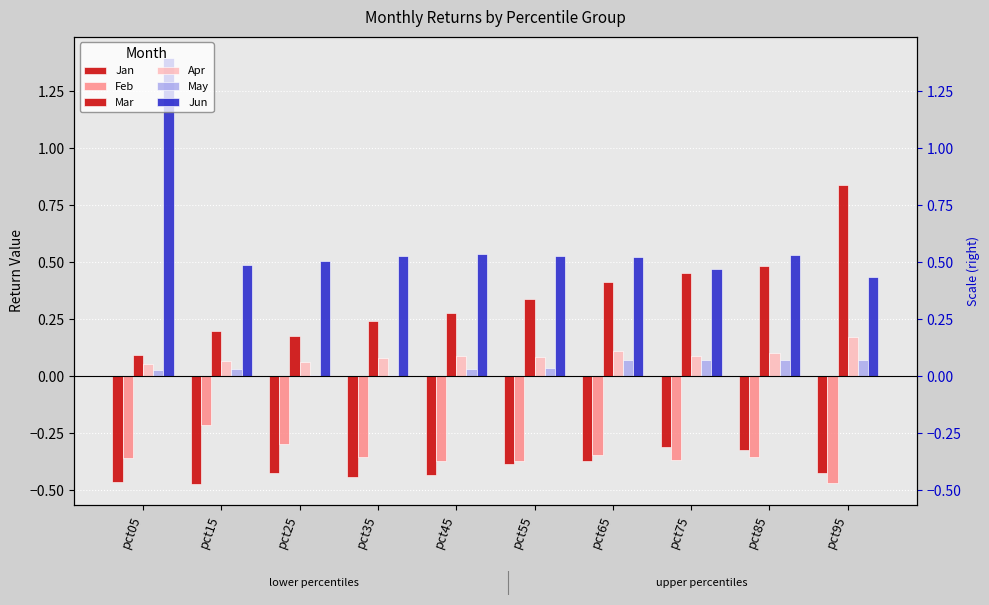

Which has a higher value, pct65 or pct05?

pct65